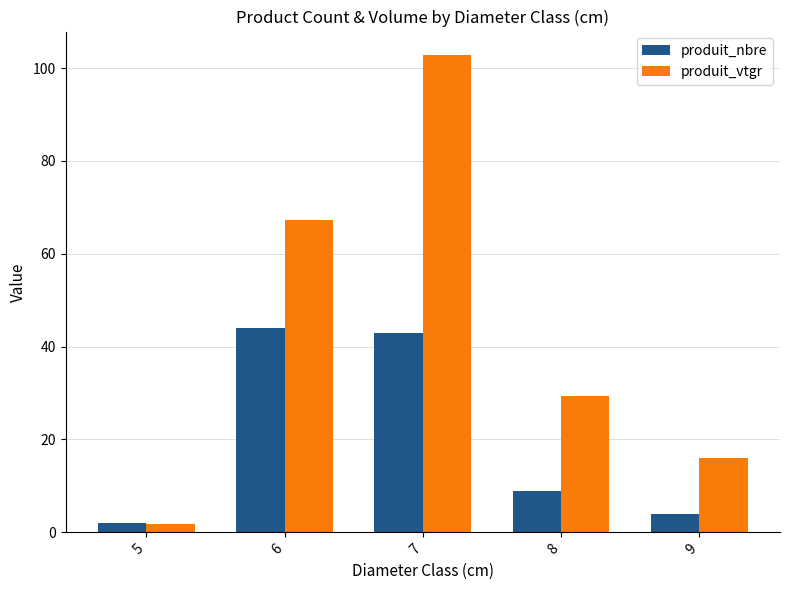

Rank the series by their maximum value, from highest to lowest.

produit_vtgr, produit_nbre